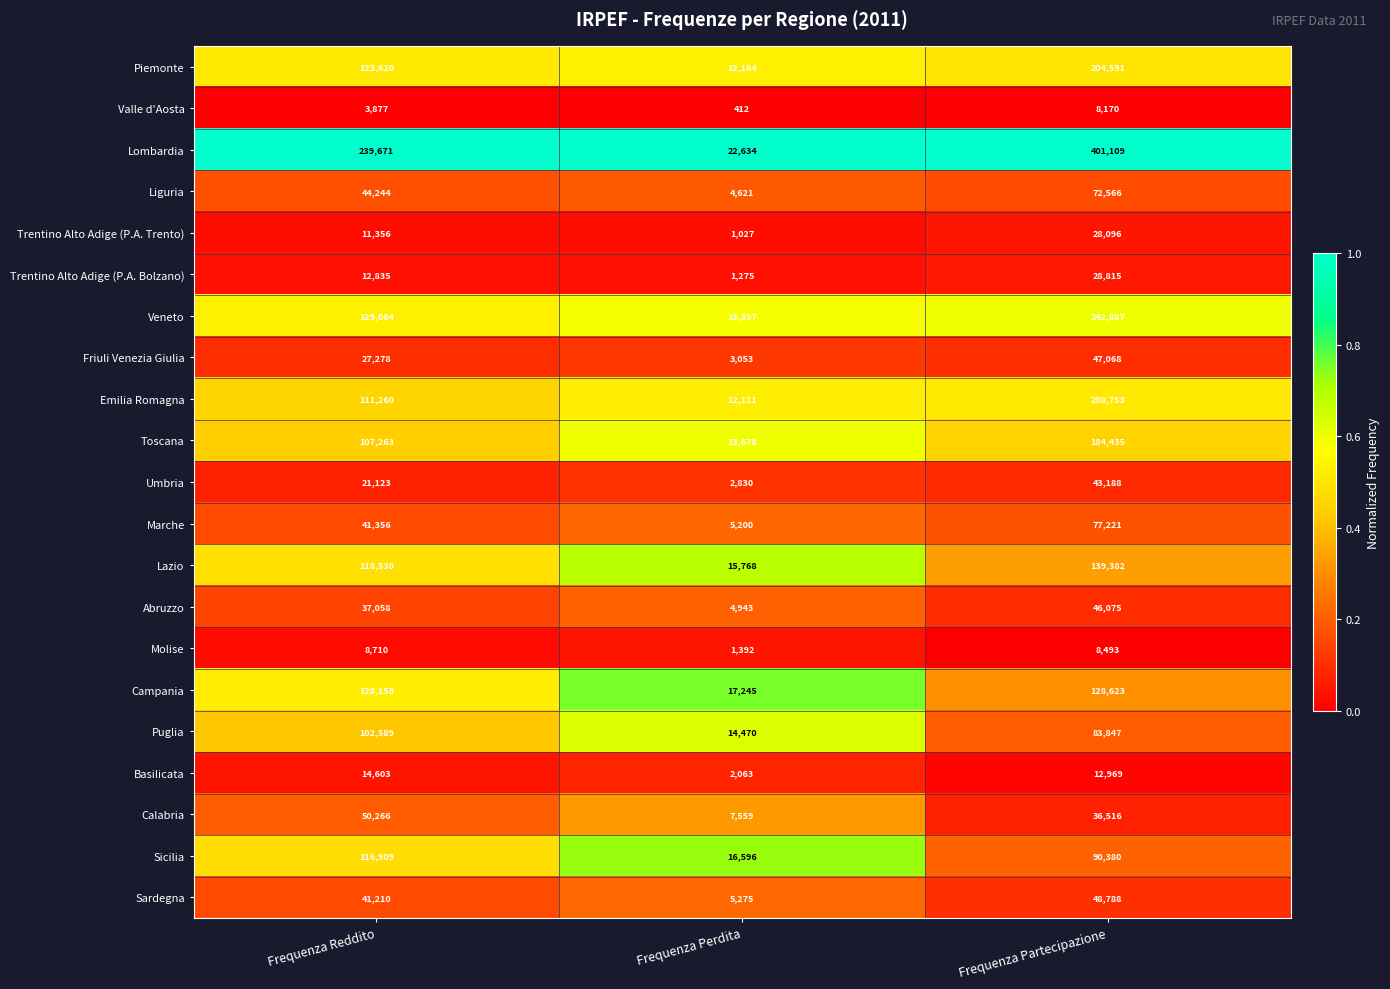

Which category has the lowest value across all series?

Frequenza Perdita